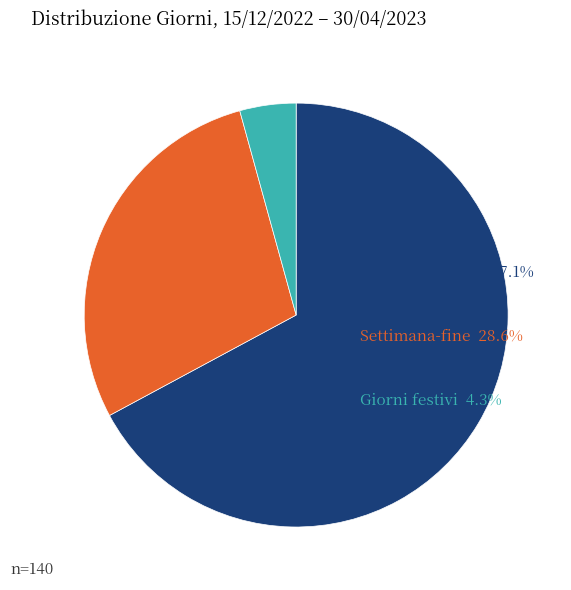

Between Giorni festivi and Giorni lavorativi, which is larger?

Giorni lavorativi